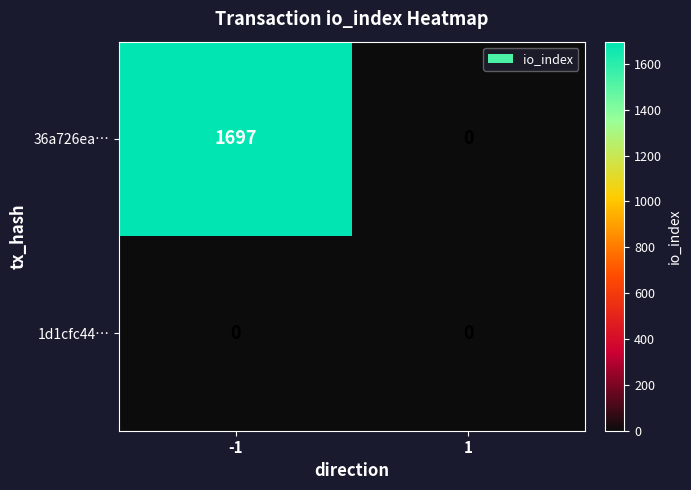

At how many categories does at least one series exceed 833?

1